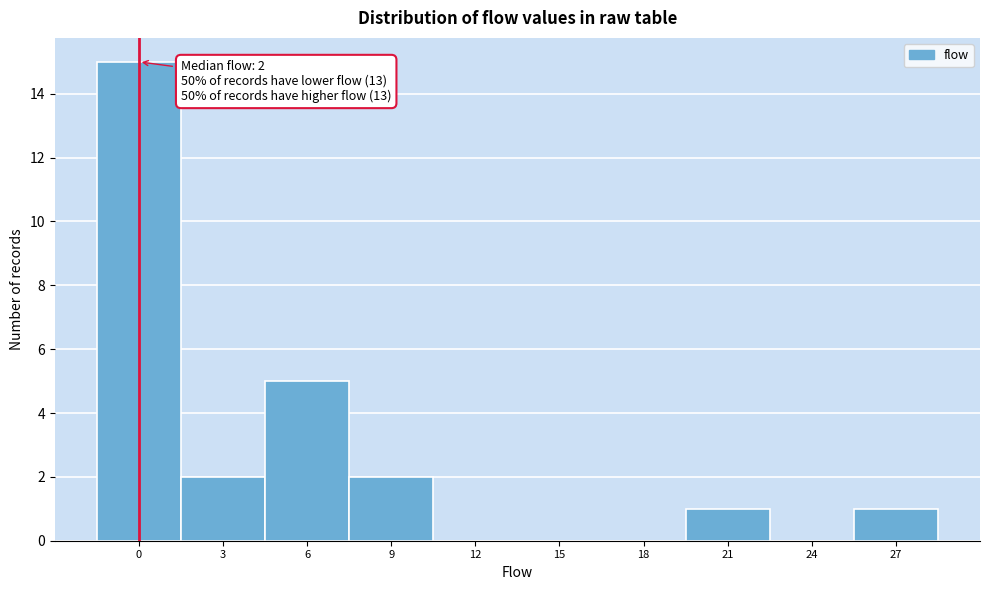

Reading left to right, transcribe all the data shown in this chart.

0=15	3=2	6=5	9=2	12=0	15=0	18=0	21=1	24=0	27=1